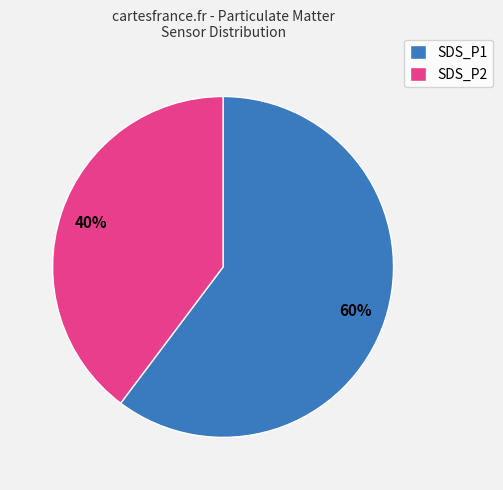

Is there any slice that represents more than half of the pie?

Yes